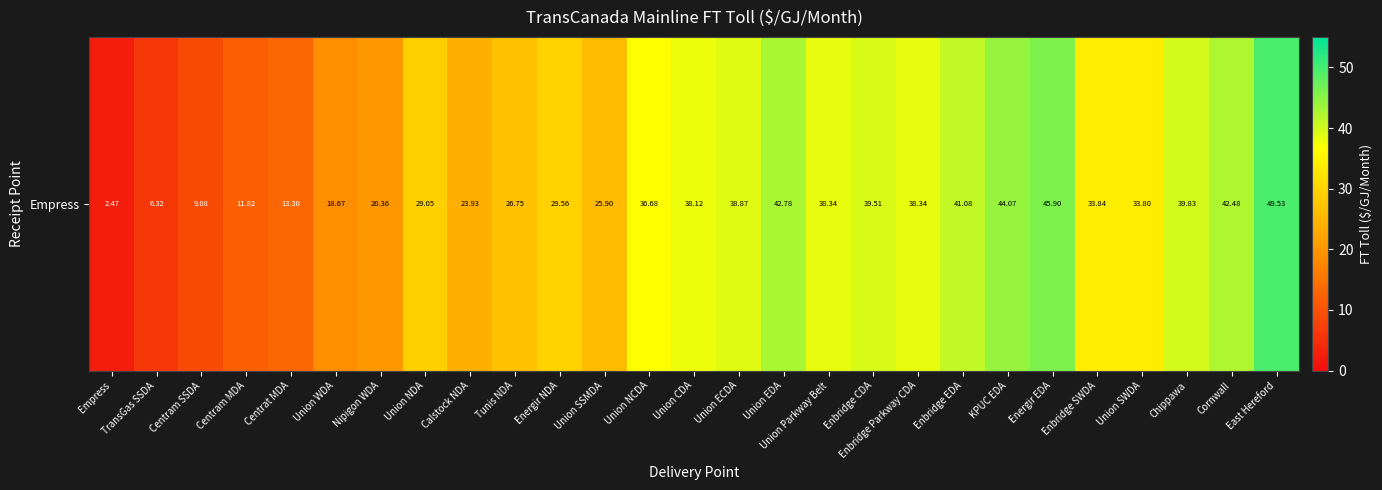

What is the average value?

30.4